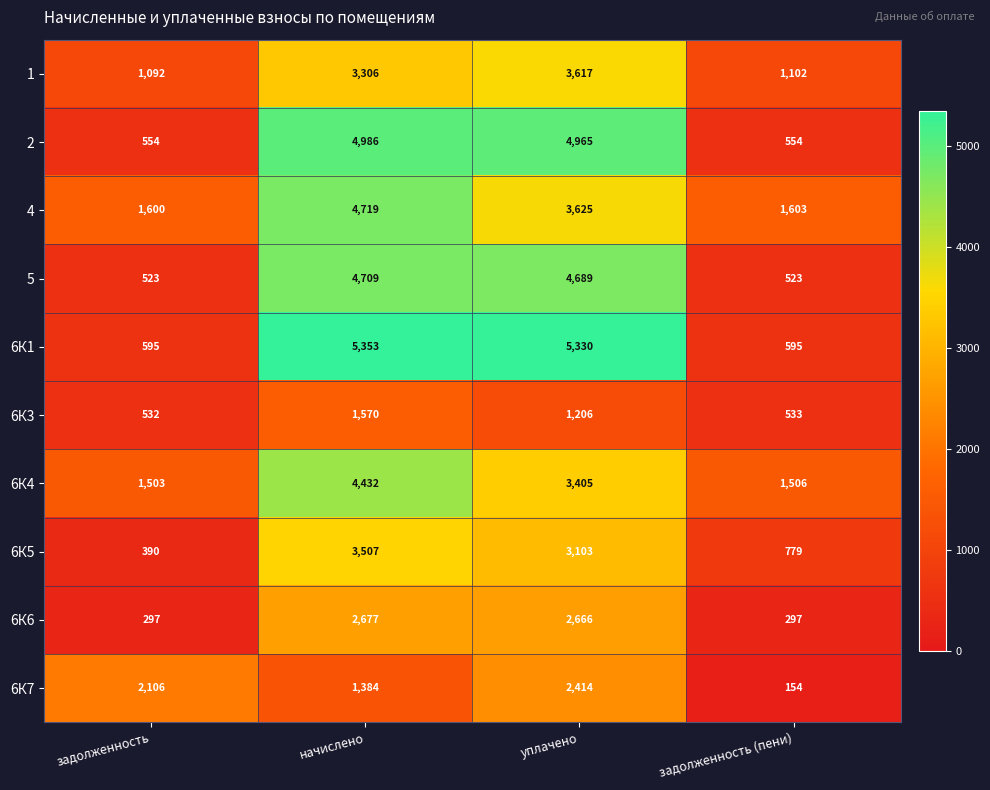

What is the difference between the 6К7 values at задолженность (пени) and уплачено?

2260